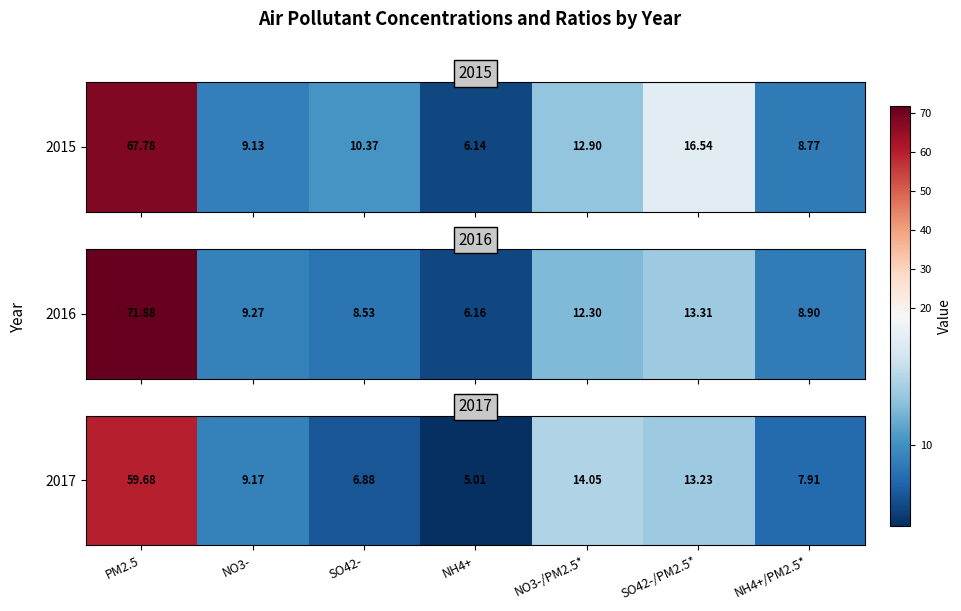

List the labels in order of value, largest first.

PM2.5, NO3-/PM2.5*, SO42-/PM2.5*, NO3-, NH4+/PM2.5*, SO42-, NH4+